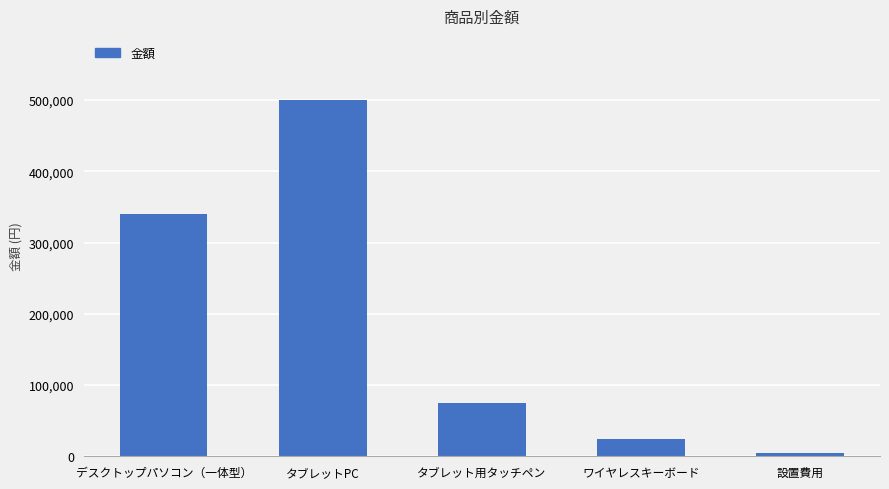

How many data points are less than 75000?

2